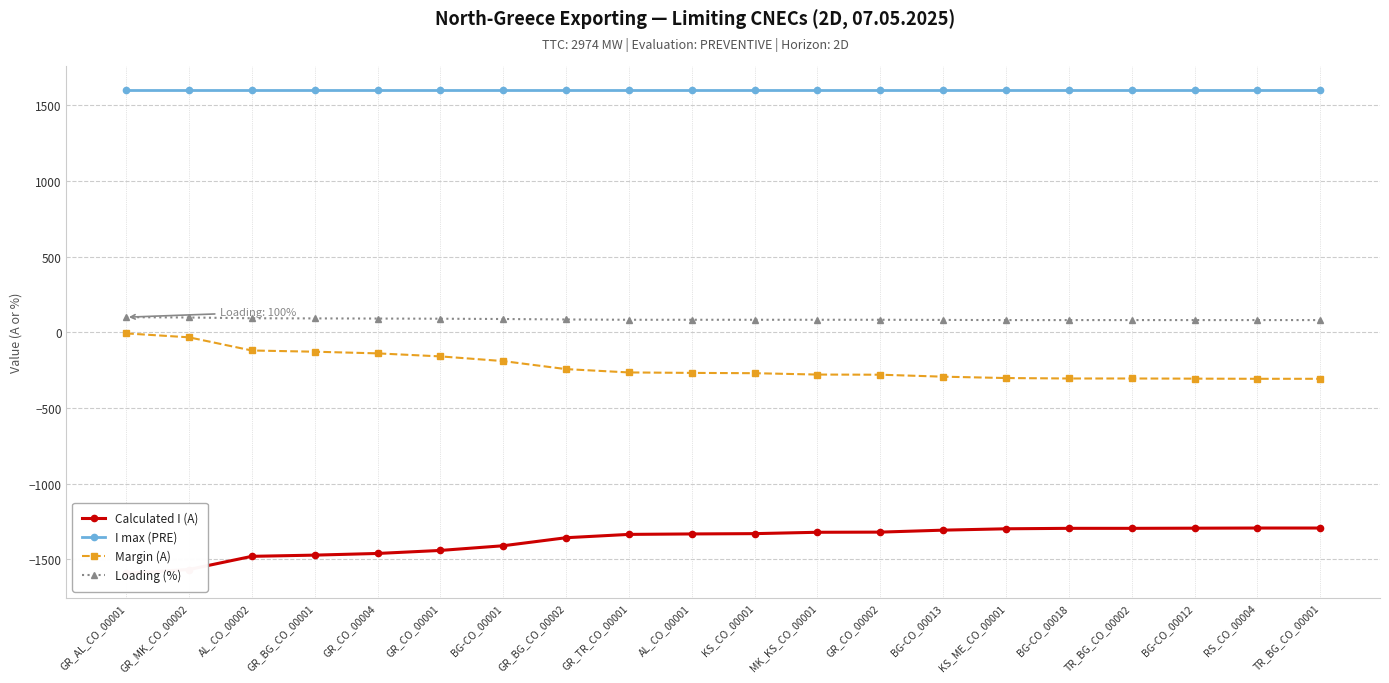

Which series has the largest range (max minus min)?

Calculated I (A)